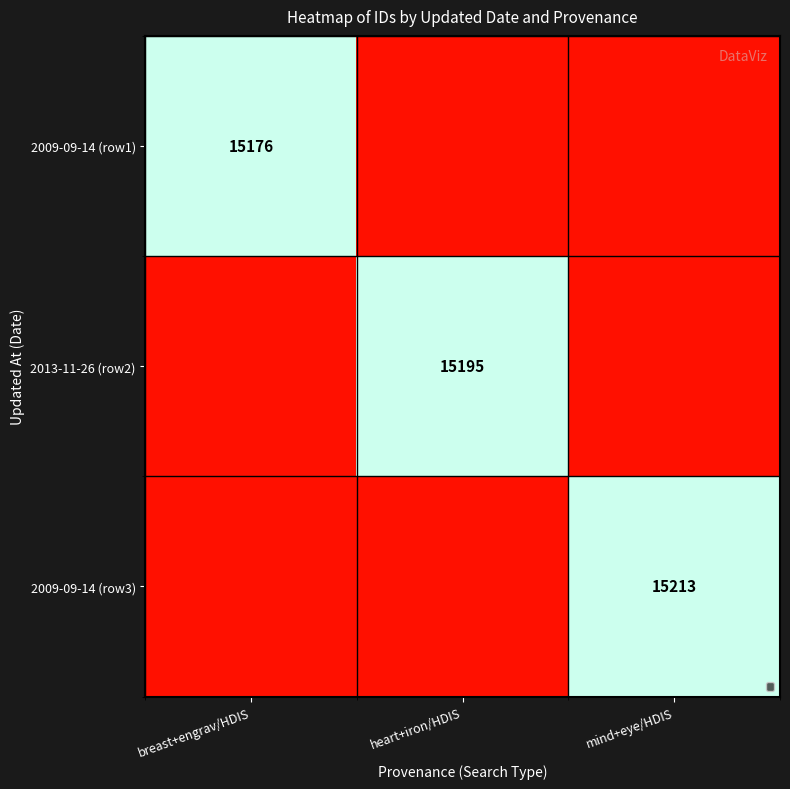

Between heart+iron/HDIS and mind+eye/HDIS, which series saw the biggest shift?

2009-09-14 (row3)